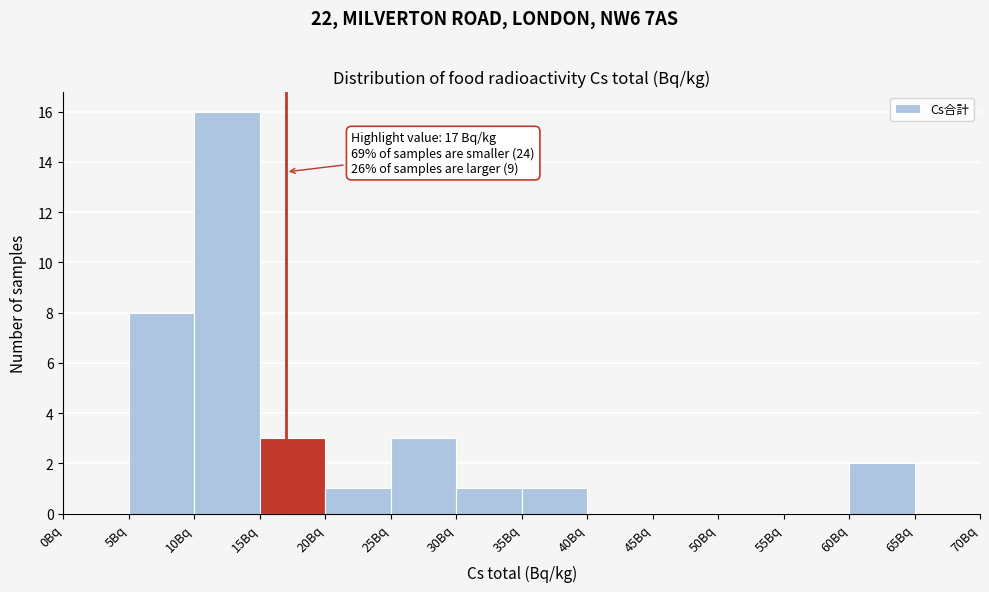

Over which range of the x-axis is the bar tallest?

10 to 15